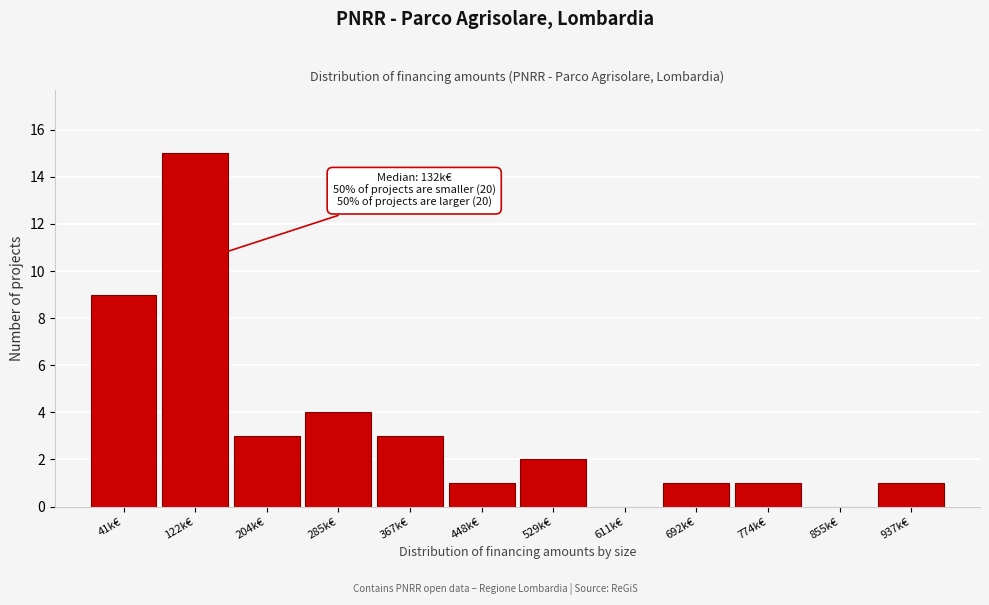

Reading left to right, list all the values displayed in this chart.

41k€=9	122k€=15	204k€=3	285k€=4	367k€=3	448k€=1	529k€=2	611k€=0	692k€=1	774k€=1	855k€=0	937k€=1